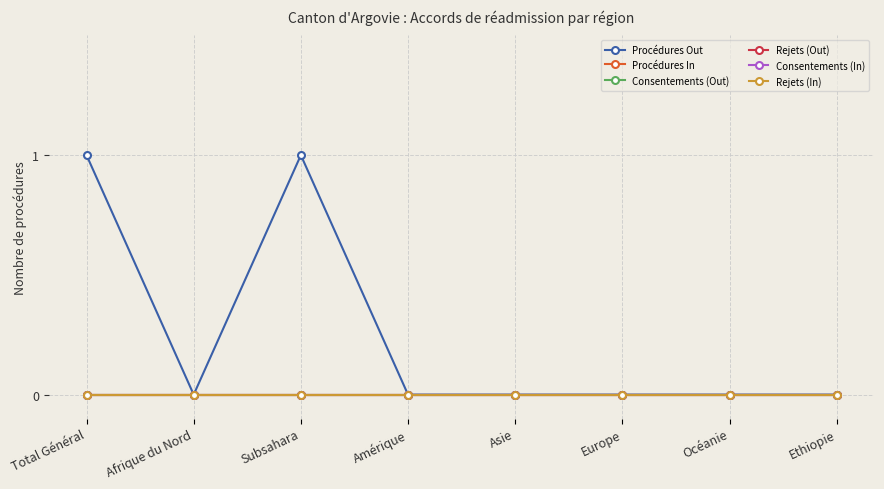

Which category has the lowest value in the Consentements (Out) series?

Total Général